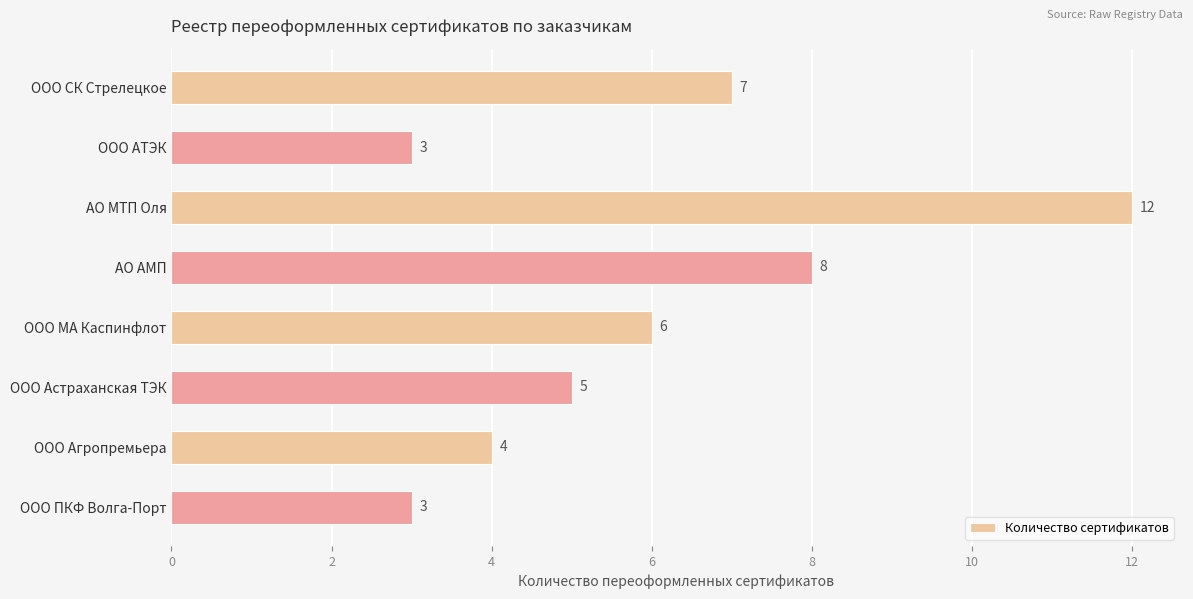

Approximately how many times larger is the value at ООО Агропремьера compared to АО МТП Оля?

0.3